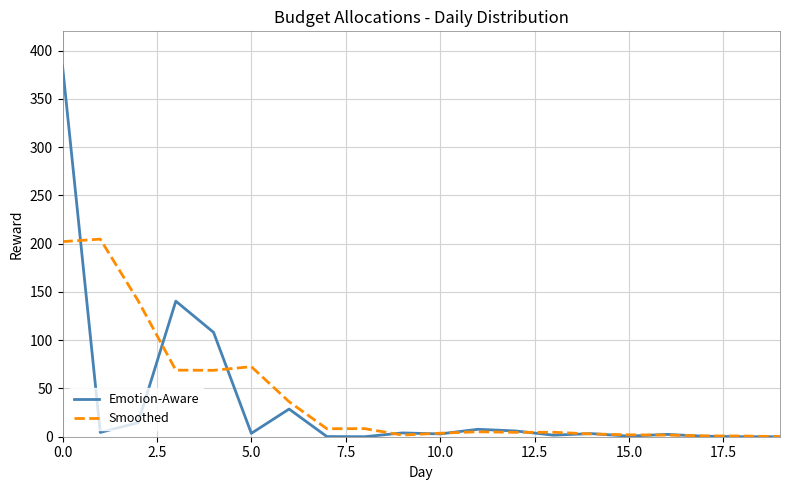

Which series has the widest spread of values?

Emotion-Aware